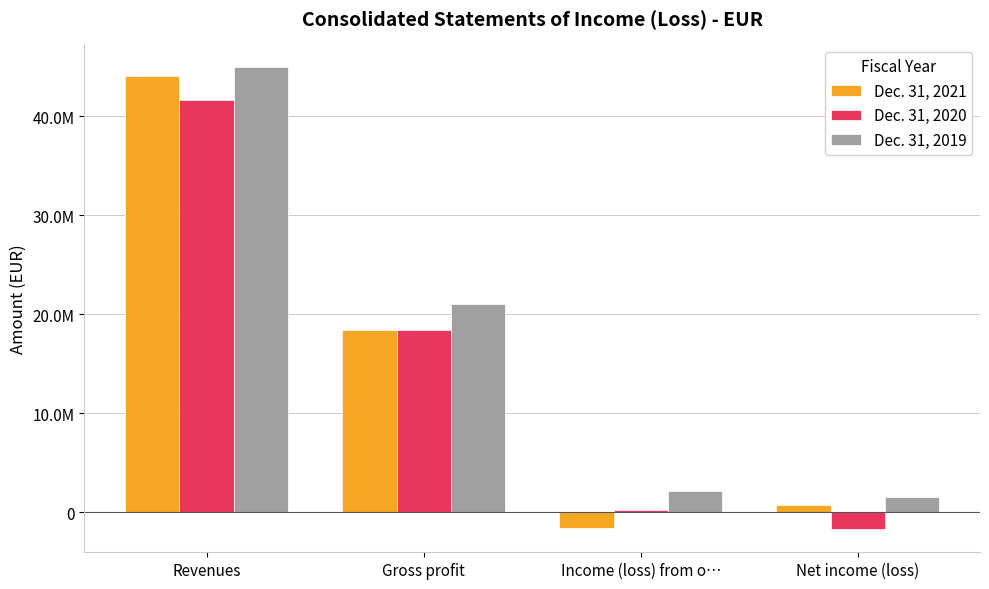

Reading right to left, list all the values displayed in this chart.

Dec. 31, 2021: Net income (loss)=699890	Income (loss) from o…=-1612000	Gross profit=18422000	Revenues=44065000
Dec. 31, 2020: Net income (loss)=-1703668	Income (loss) from o…=269000	Gross profit=18379000	Revenues=41662000
Dec. 31, 2019: Net income (loss)=1512057	Income (loss) from o…=2201000	Gross profit=21002000	Revenues=44912000